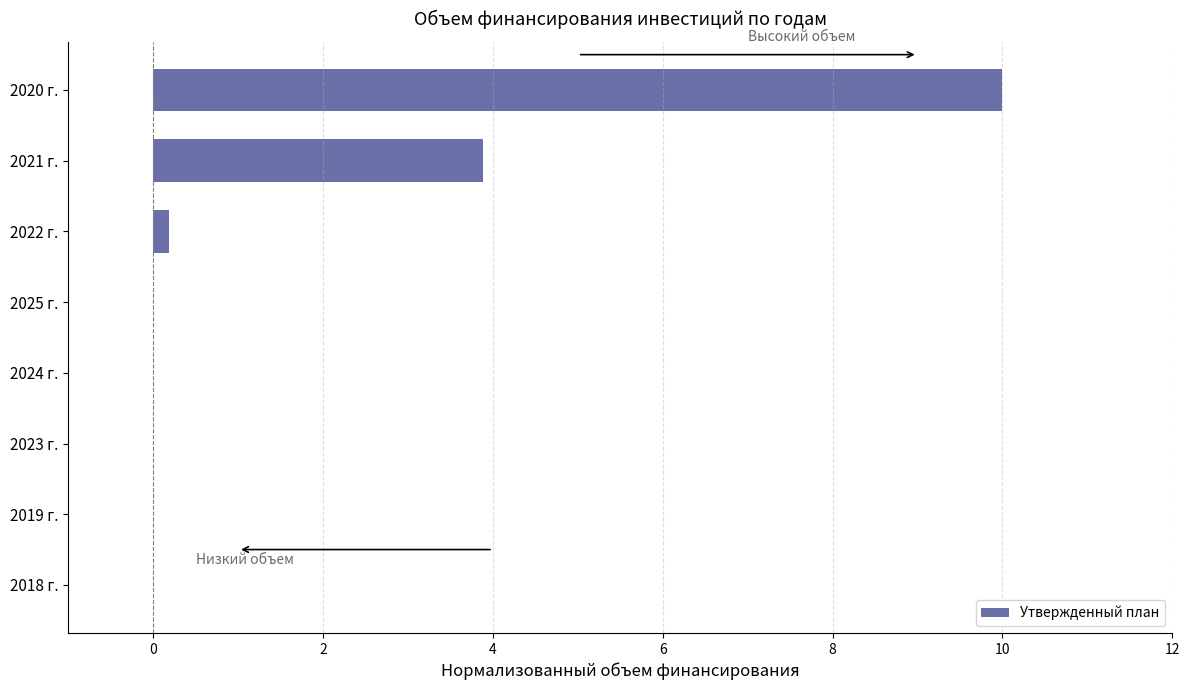

At which category does the chart reach its peak across all series?

2020 г.